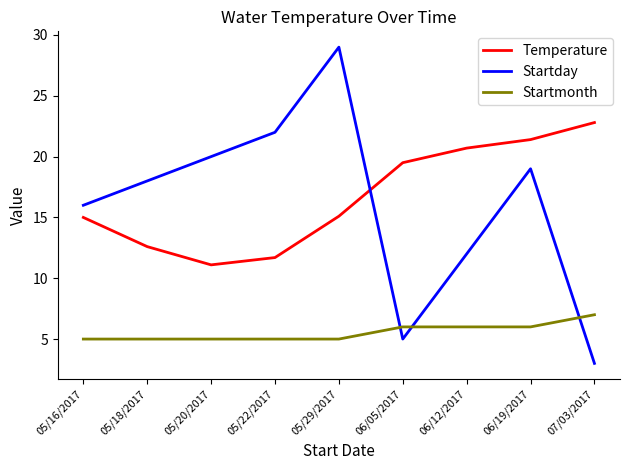

The value of Startmonth at 05/22/2017 is 5.0. True or false?

True